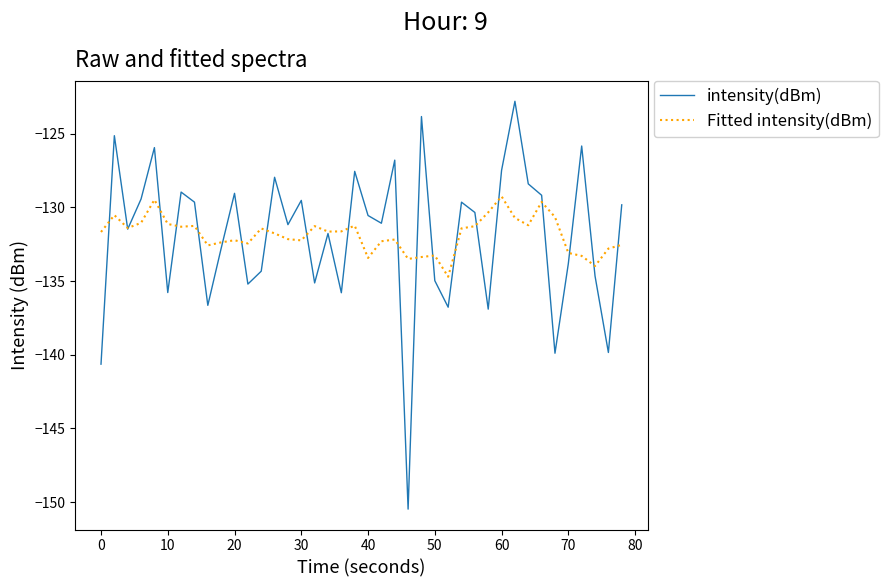

Which series has the largest range (max minus min)?

intensity(dBm)